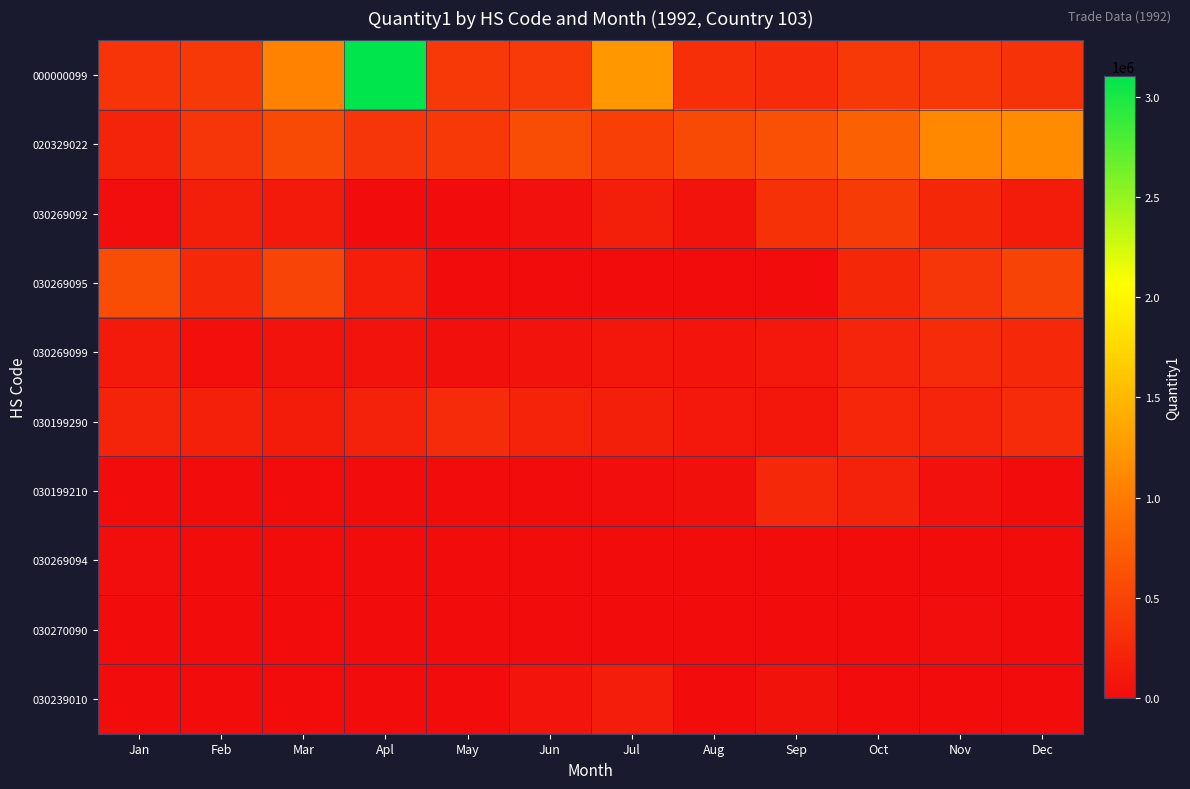

Which category has the highest value across all series?

Apl